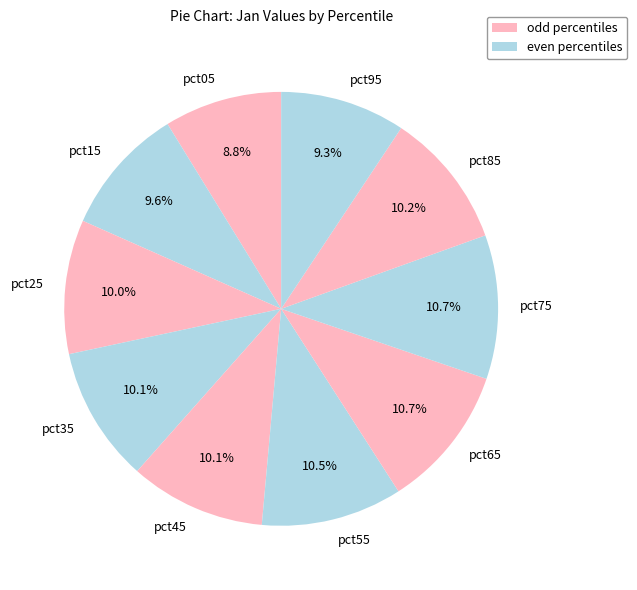

Is it true that pct55 is 1% of the pie?

False